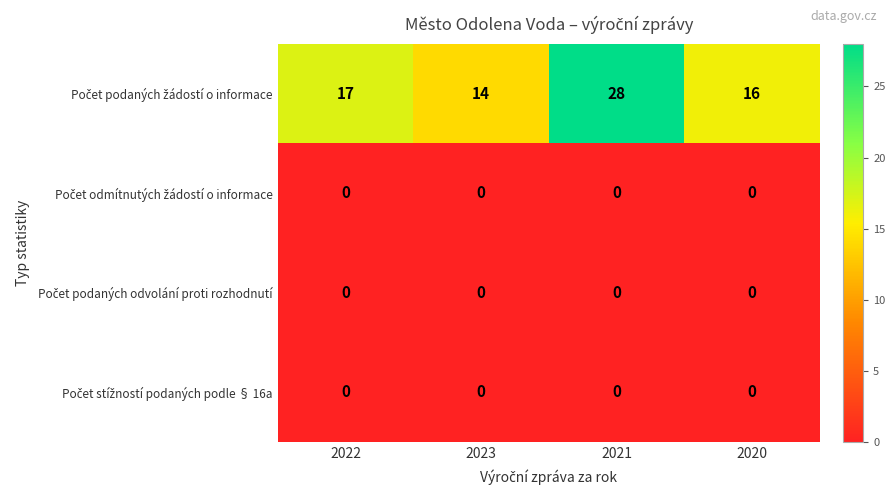

What is the difference between the highest and lowest values at 2023?

14